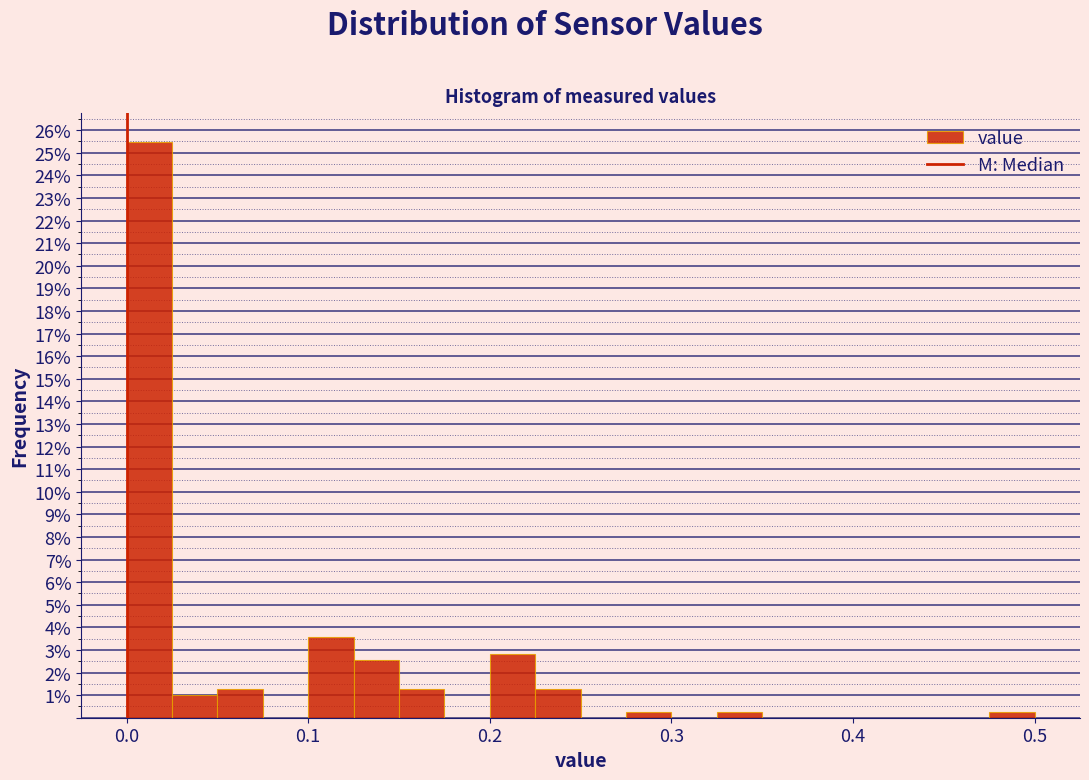

Read against the x-axis, roughly where is the centre of the tallest bar?

0.01